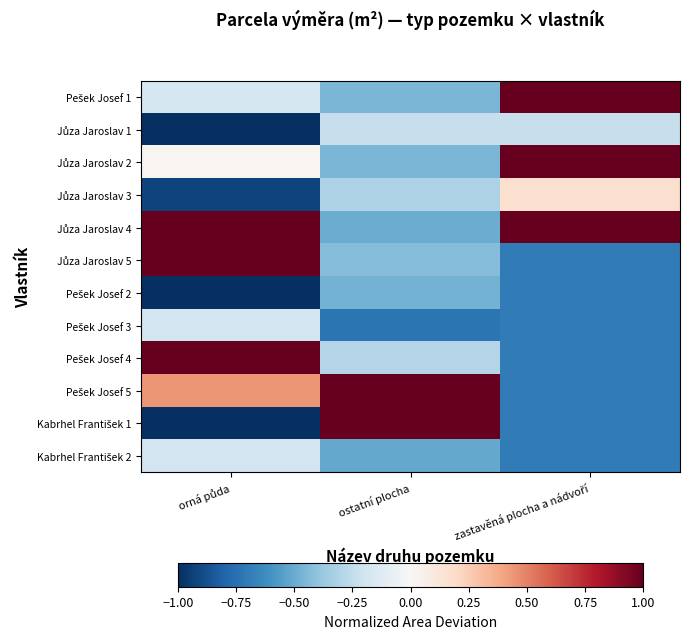

What is the total value across all series at orná půda?

-1.0